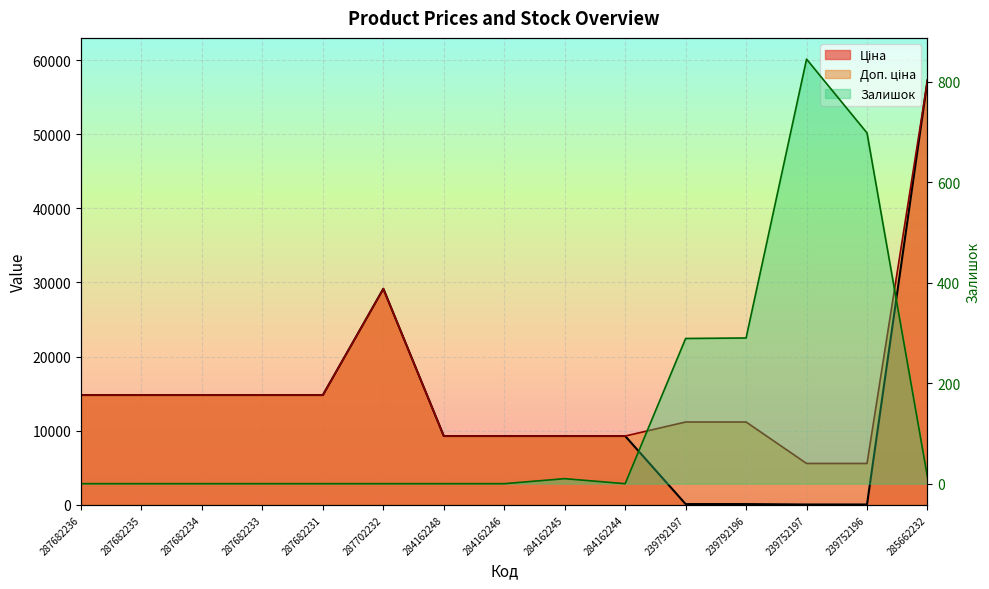

How many data points in Ціна are less than 9290?

4